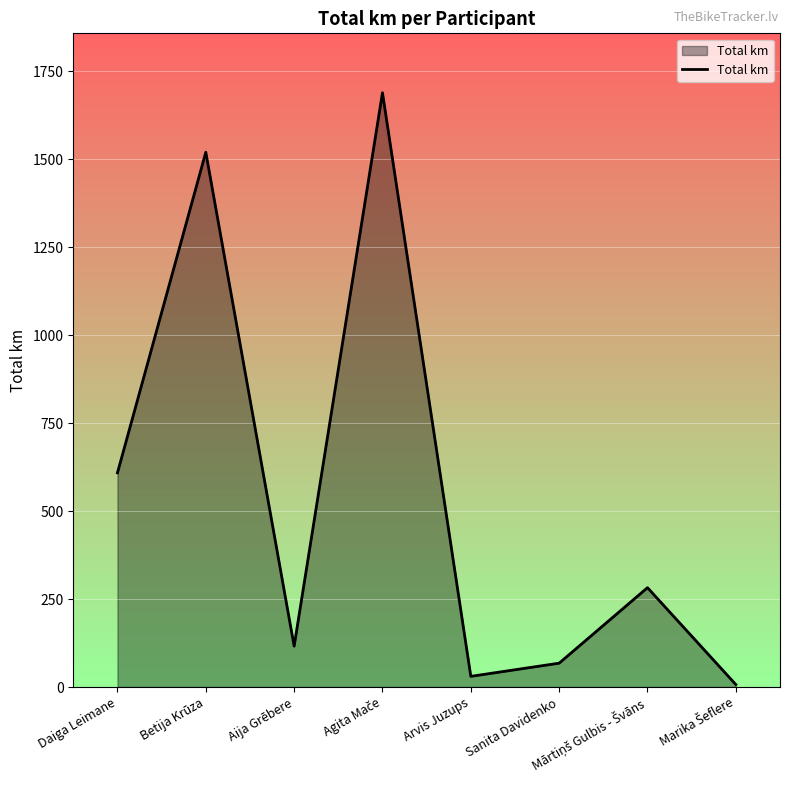

How many interior local peaks (higher than both neighbors) does the data have?

3